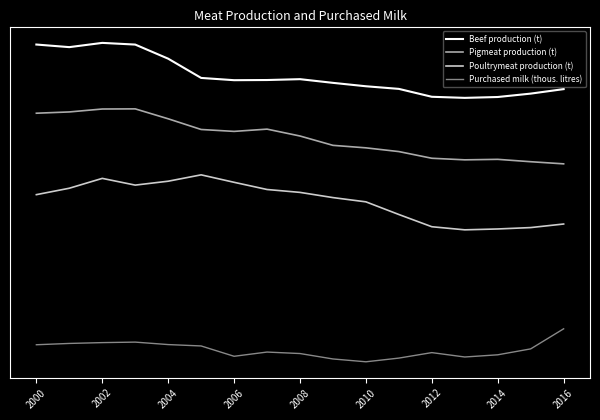

What are all the series names shown in the legend?

Beef production (t), Pigmeat production (t), Poultrymeat production (t), Purchased milk (thous. litres)